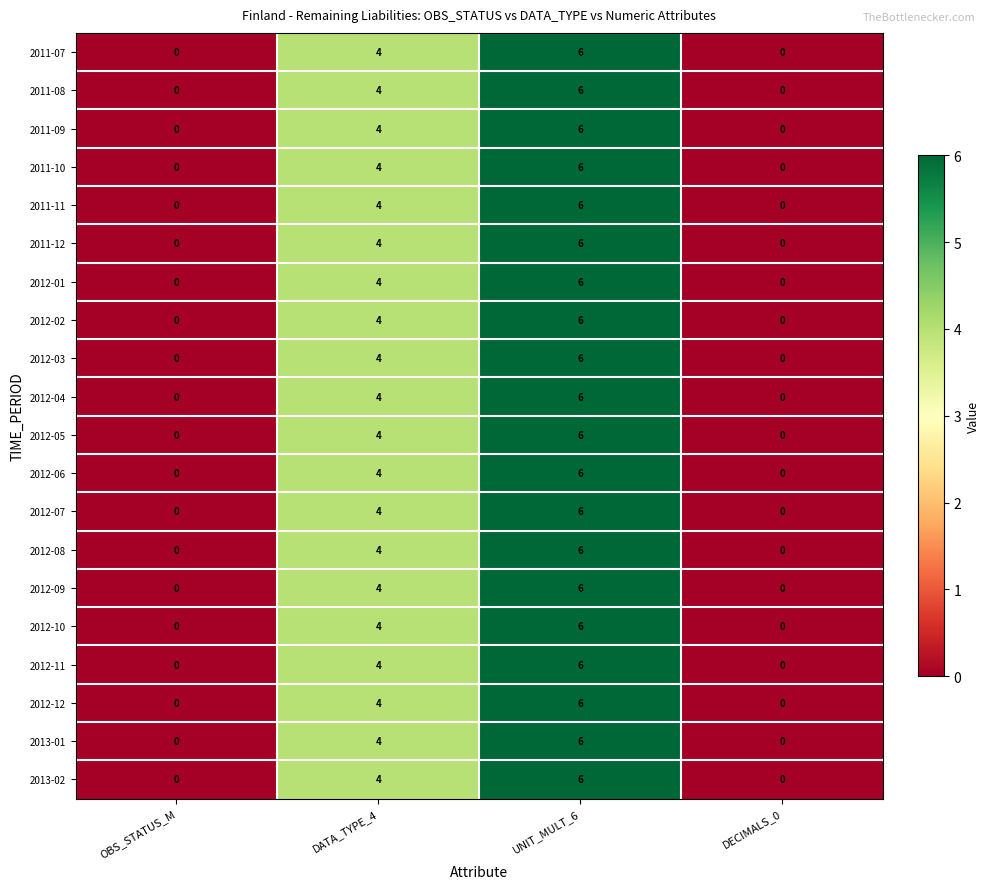

How many values in the 2011-09 series are below 4?

2